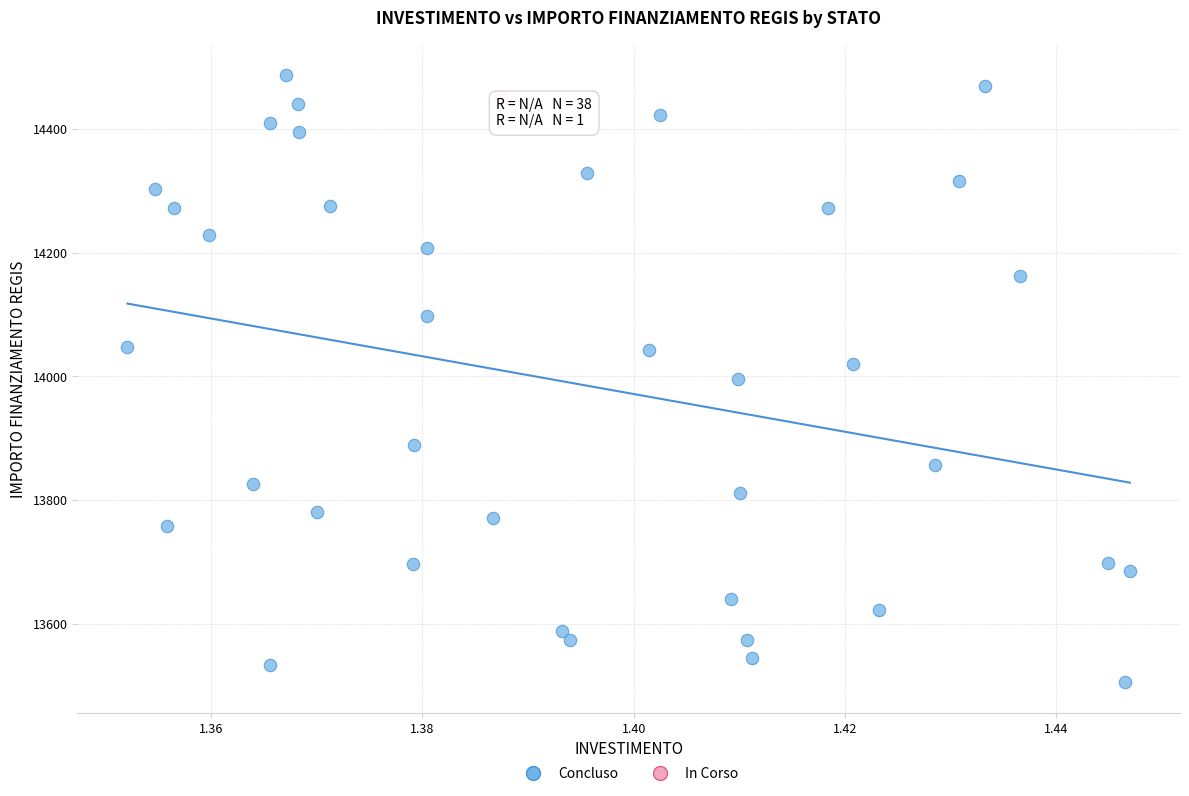

What are all the series names shown in the legend?

Concluso, In Corso